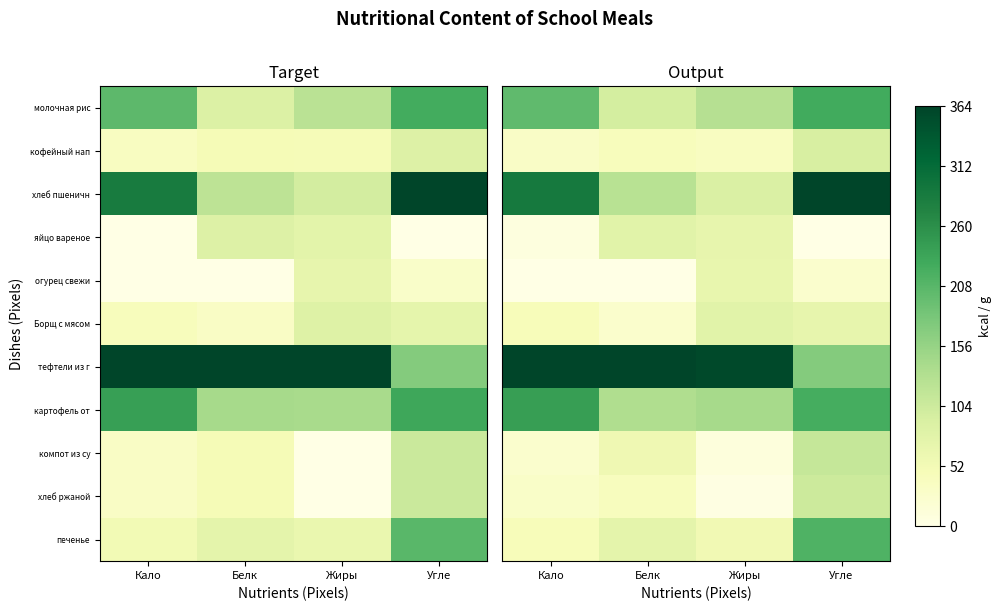

True or false: Борщ с мясом has a value of 26.0 at Белк.

True